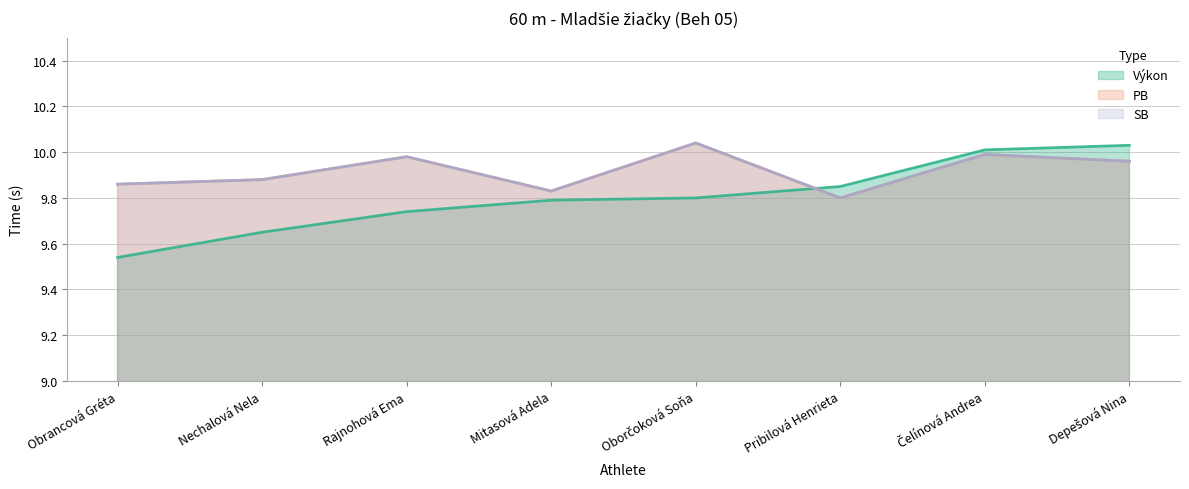

Reading left to right, transcribe all the data shown in this chart.

Výkon: 9.5	9.7	9.7	9.8	9.8	9.8	10.0	10.0
PB: 9.9	9.9	10.0	9.8	10.0	9.8	10.0	10.0
SB: 9.9	9.9	10.0	9.8	10.0	9.8	10.0	10.0